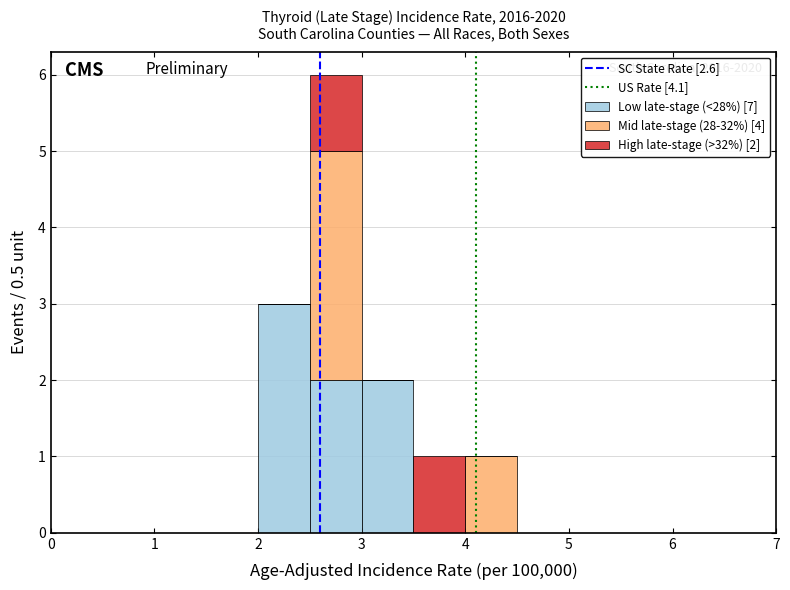

Which range on the x-axis has the tallest stacked bar (by total height)?

2.5 to 3.0